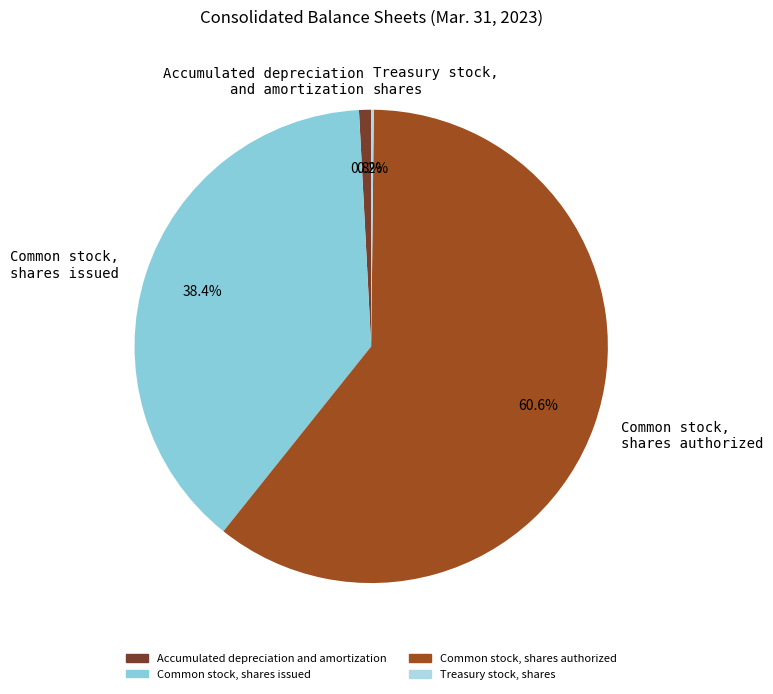

What portion of the pie excludes Common stock, shares issued?

61.6%